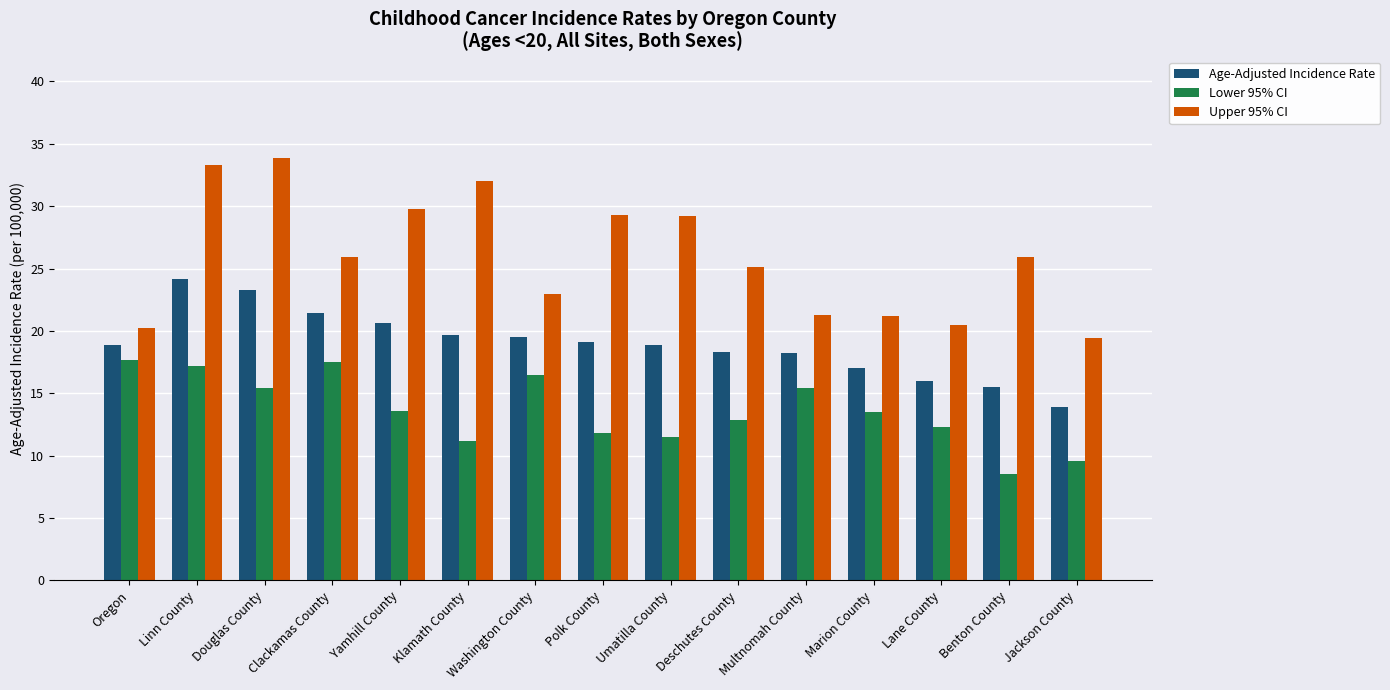

How many categories are shown in the chart?

15